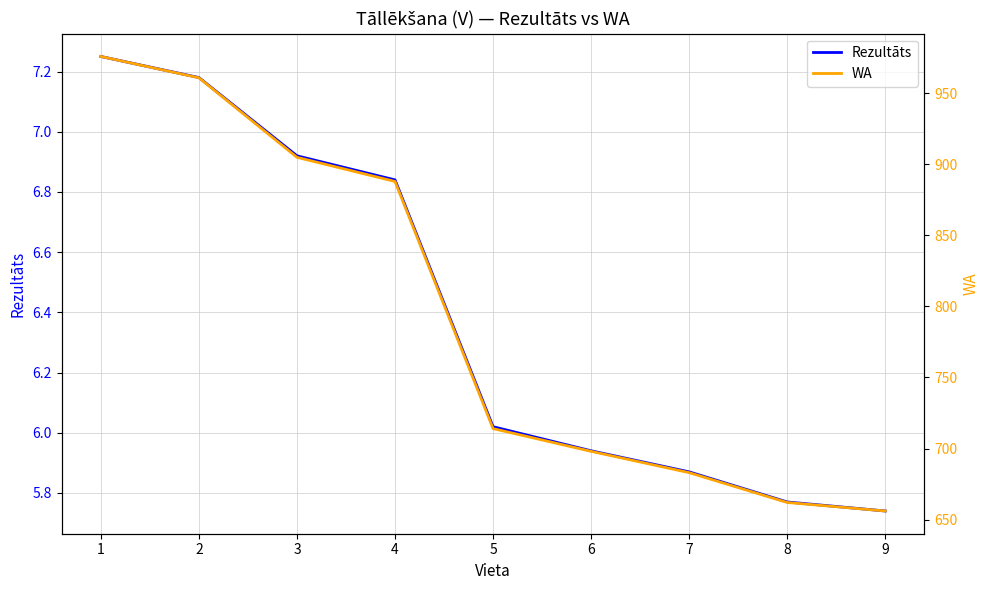

Reading left to right, what are all the values shown in this chart?

Rezultāts: 1=7.2	2=7.2	3=6.9	4=6.8	5=6.0	6=5.9	7=5.9	8=5.8	9=5.7
WA: 1=976.0	2=961.0	3=905.0	4=888.0	5=714.0	6=698.0	7=683.0	8=662.0	9=656.0